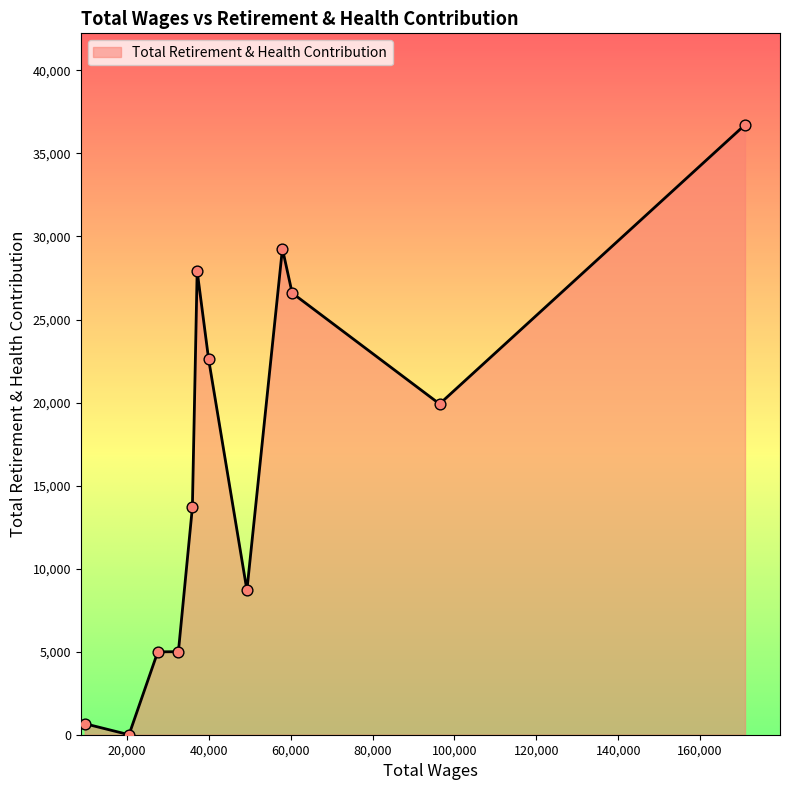

What is the maximum value shown in the chart?

36722